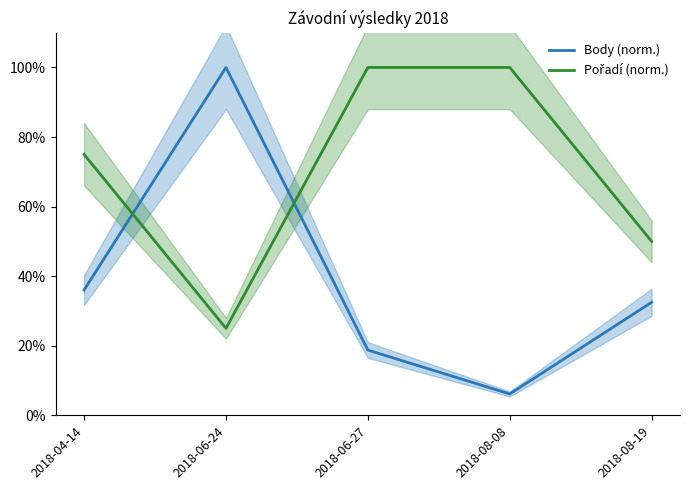

What is the average value of the Body (norm.) series?

38.7